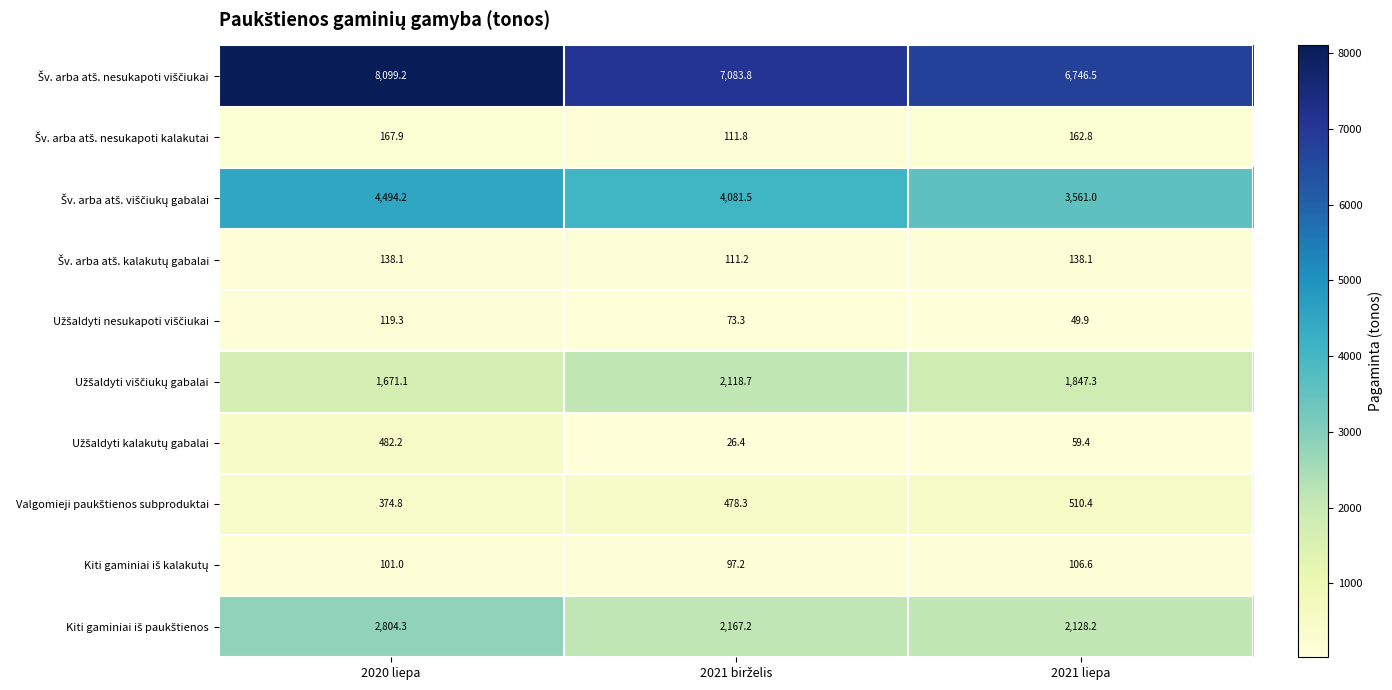

What is the total value across all series at 2021 liepa?

15310.2